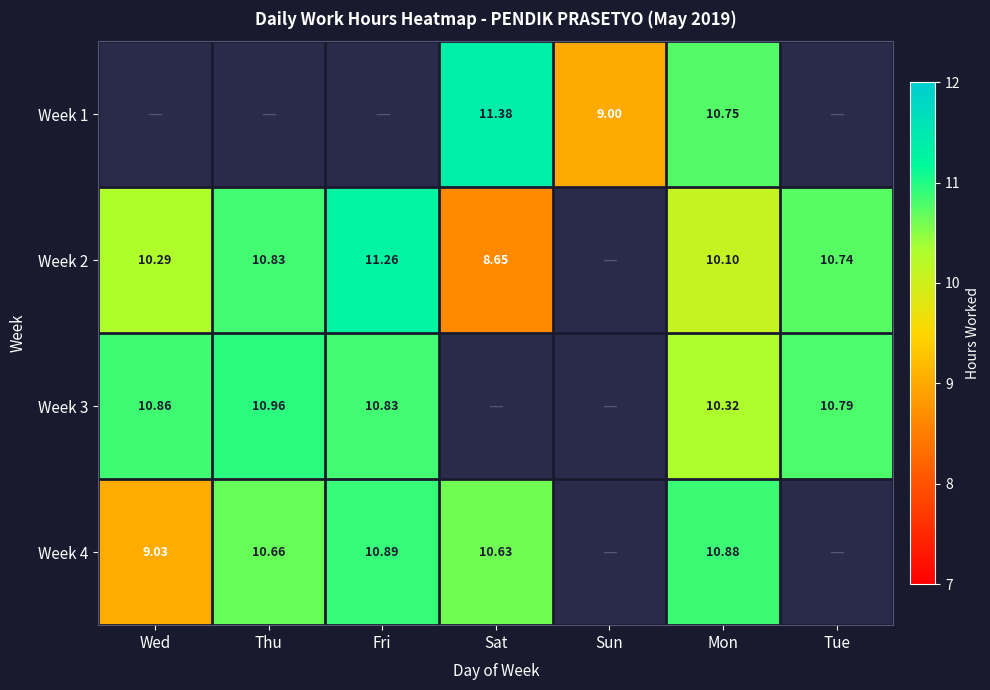

Where does the Week 4 series first go above 10?

Thu